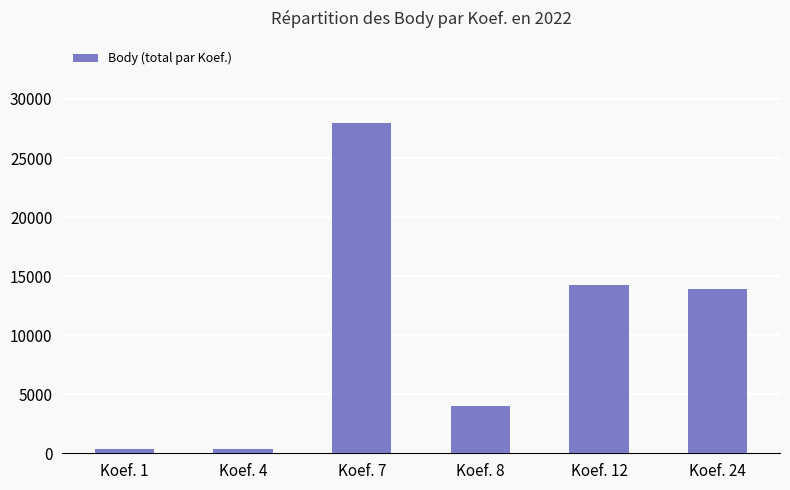

True or false: the data shows 402 at Koef. 1.

True